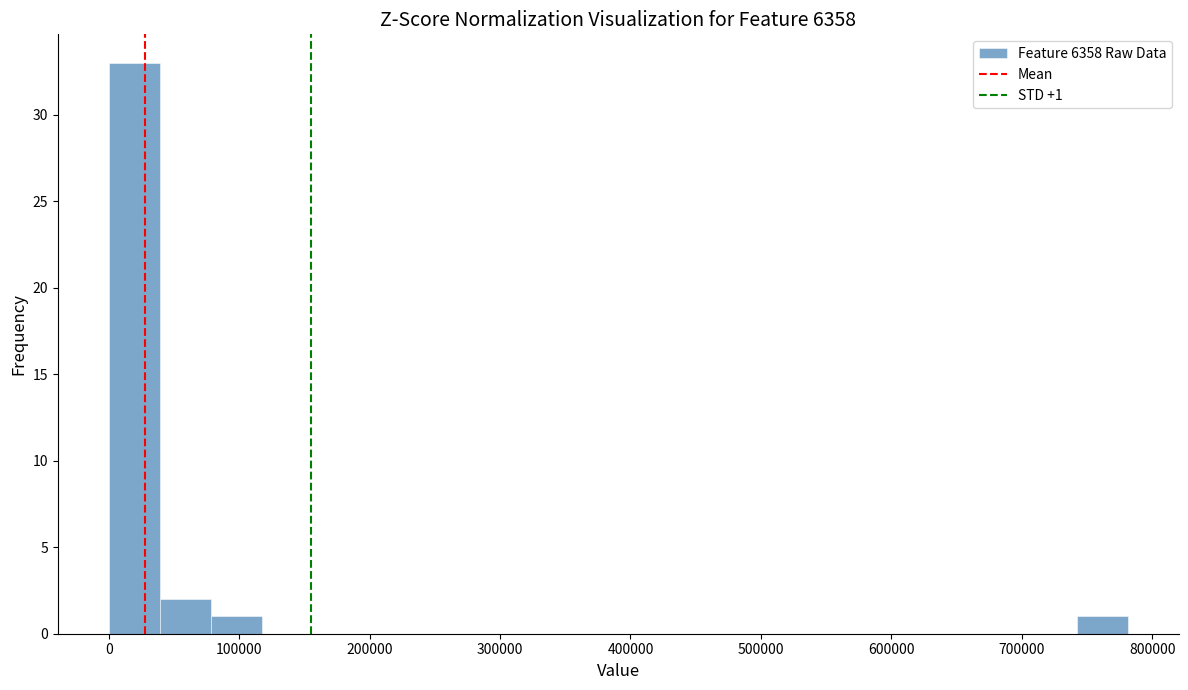

Read against the x-axis, roughly where is the centre of the tallest bar?

20000